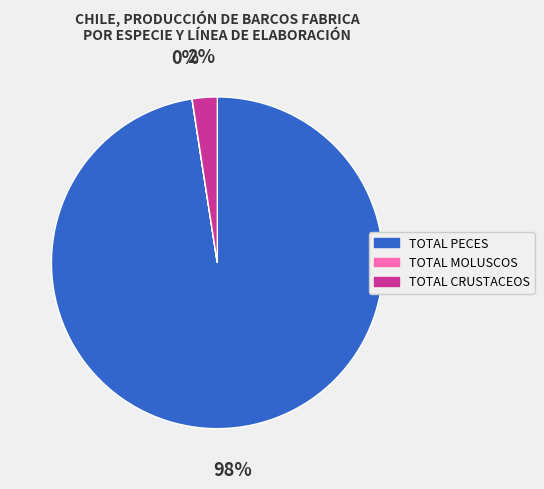

Which slice is the largest?

TOTAL PECES